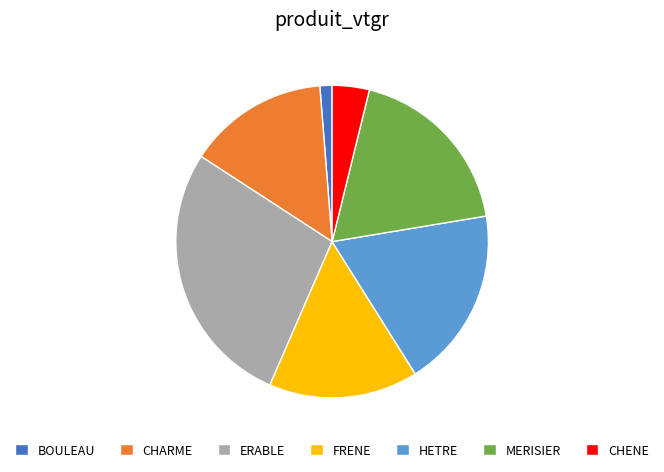

Does any single category account for the majority?

No